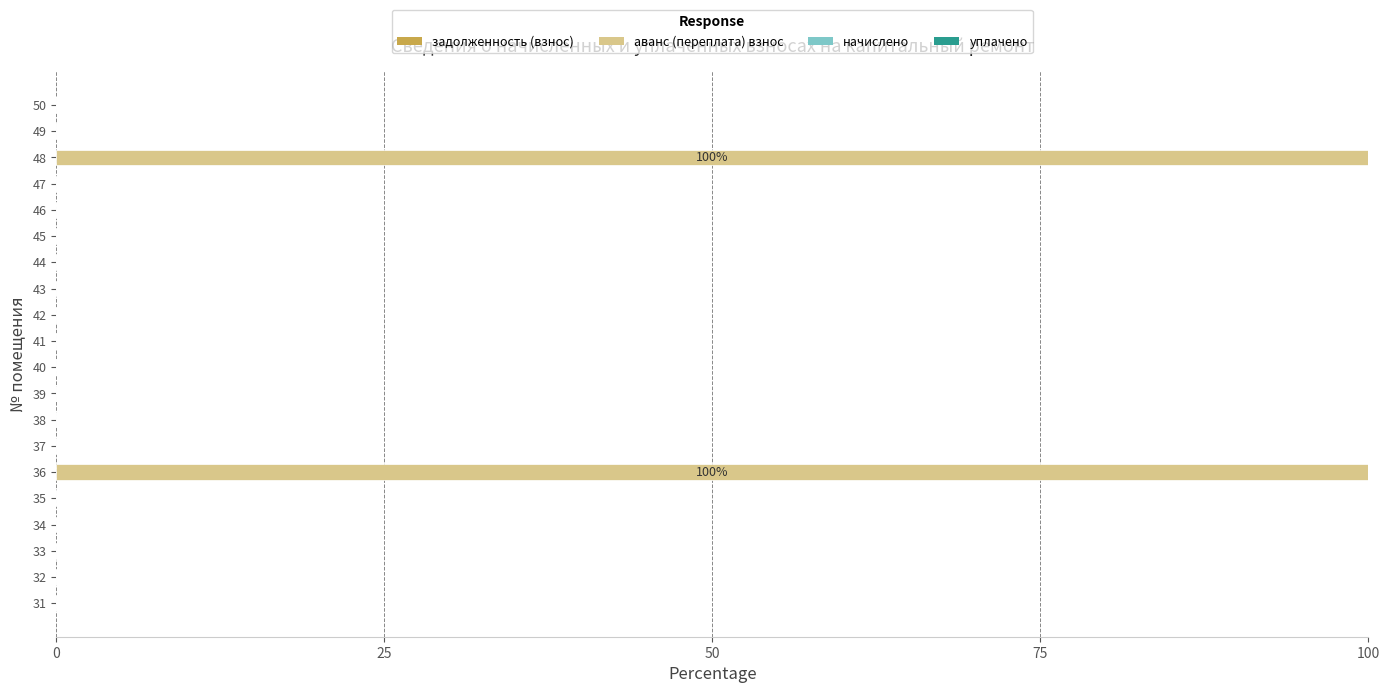

Is it true that the value at 44 is -39?

False